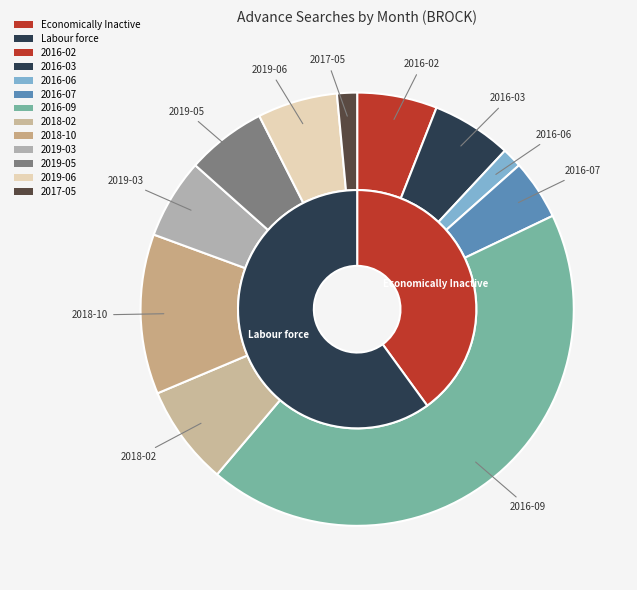

Which has a higher value, 2016-09 or 2018-02?

2016-09